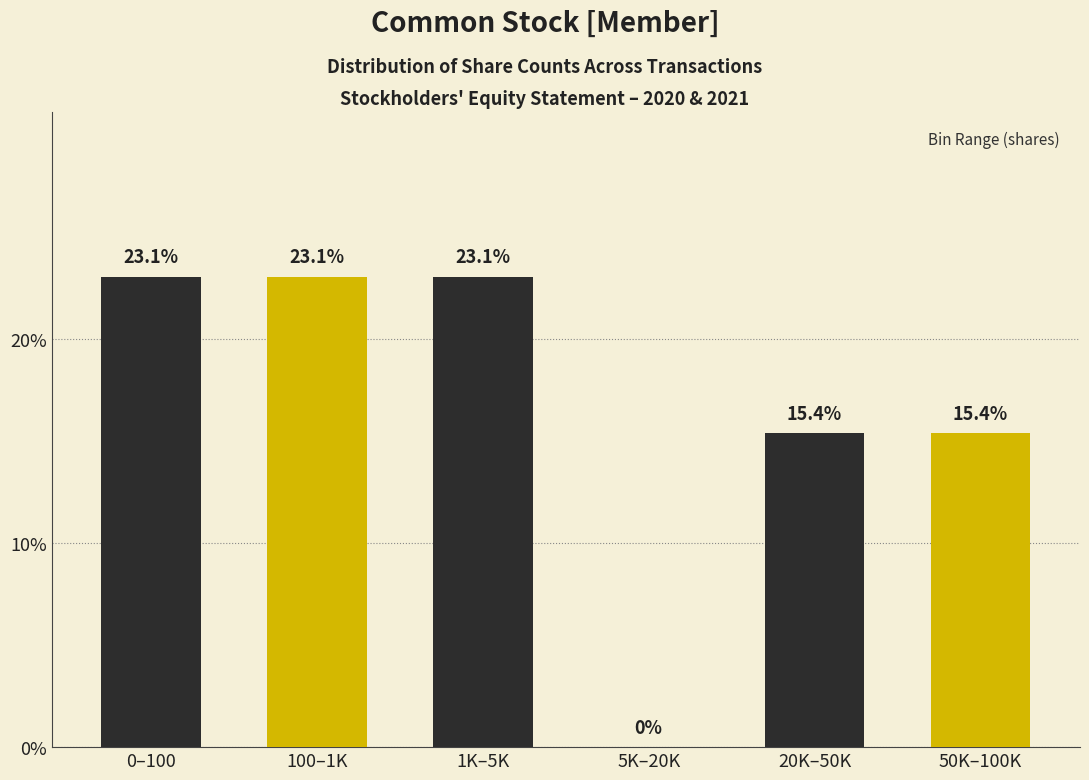

Reading right to left, list all the values displayed in this chart.

50K–100K=15.4	20K–50K=15.4	5K–20K=0.0	1K–5K=23.1	100–1K=23.1	0–100=23.1